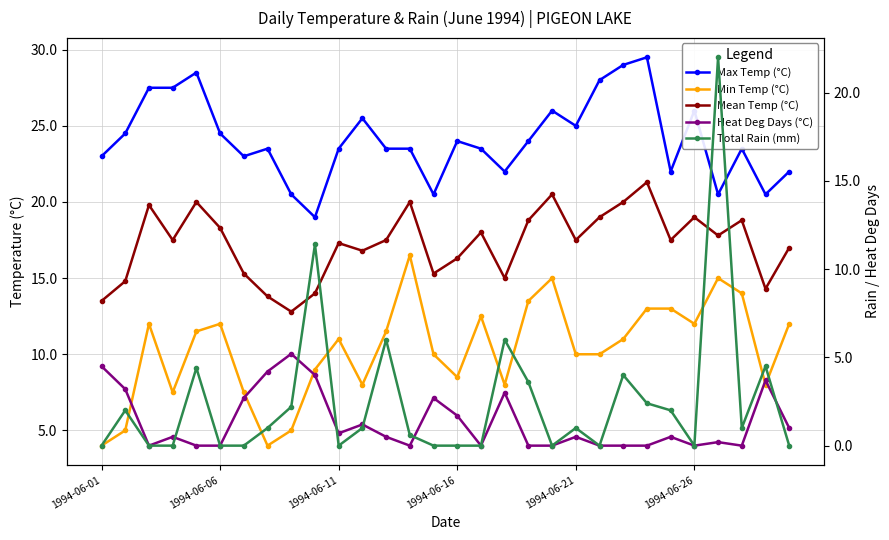

Reading right to left, list all the values displayed in this chart.

Max Temp (°C): 22.0	20.5	23.5	20.5	26.0	22.0	29.5	29.0	28.0	25.0	26.0	24.0	22.0	23.5	24.0	20.5	23.5	23.5	25.5	23.5	19.0	20.5	23.5	23.0	24.5	28.5	27.5	27.5	24.5	23.0
Min Temp (°C): 12.0	8.0	14.0	15.0	12.0	13.0	13.0	11.0	10.0	10.0	15.0	13.5	8.0	12.5	8.5	10.0	16.5	11.5	8.0	11.0	9.0	5.0	4.0	7.5	12.0	11.5	7.5	12.0	5.0	4.0
Mean Temp (°C): 17.0	14.3	18.8	17.8	19.0	17.5	21.3	20.0	19.0	17.5	20.5	18.8	15.0	18.0	16.3	15.3	20.0	17.5	16.8	17.3	14.0	12.8	13.8	15.3	18.3	20.0	17.5	19.8	14.8	13.5
Heat Deg Days (°C): 1.0	3.7	0.0	0.2	0.0	0.5	0.0	0.0	0.0	0.5	0.0	0.0	3.0	0.0	1.7	2.7	0.0	0.5	1.2	0.7	4.0	5.2	4.2	2.7	0.0	0.0	0.5	0.0	3.2	4.5
Total Rain (mm): 0.0	4.5	1.0	22.0	0.0	2.0	2.4	4.0	0.0	1.0	0.0	3.6	6.0	0.0	0.0	0.0	0.6	6.0	1.0	0.0	11.4	2.2	1.0	0.0	0.0	4.4	0.0	0.0	2.0	0.0